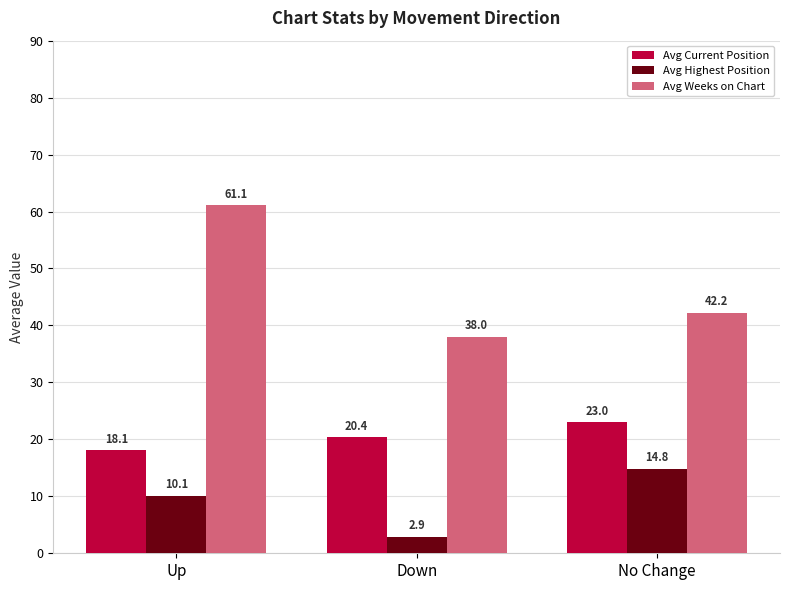

Does the chart contain any negative values?

No